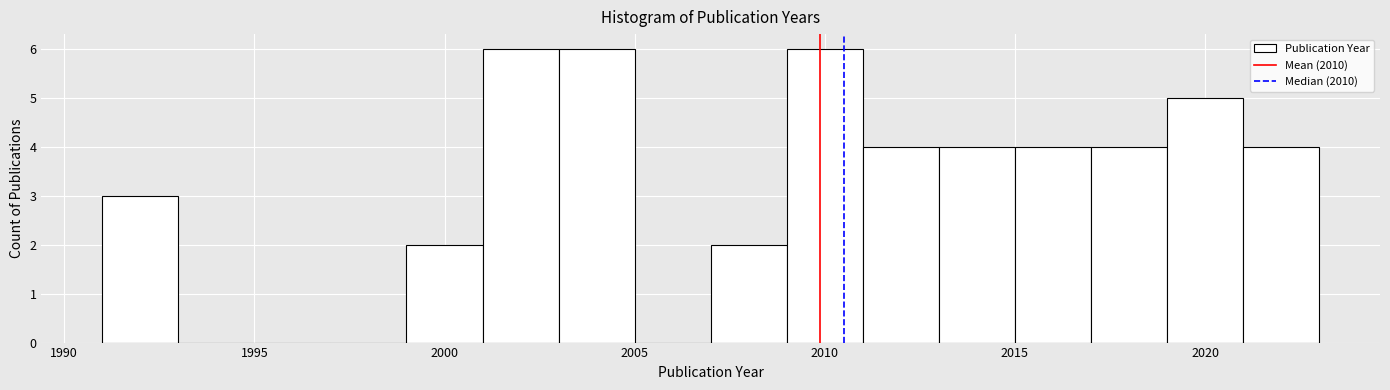

Reading left to right, list every bar in this chart as the range it spans on the x-axis followed by its height. The values are not printed on the chart, so give them approximately, as read against the axis.

1991 to 1993: 3
1993 to 1995: 0
1995 to 1997: 0
1997 to 1999: 0
1999 to 2001: 2
2001 to 2003: 6
2003 to 2005: 6
2005 to 2007: 0
2007 to 2009: 2
2009 to 2011: 6
2011 to 2013: 4
2013 to 2015: 4
2015 to 2017: 4
2017 to 2019: 4
2019 to 2021: 5
2021 to 2023: 4